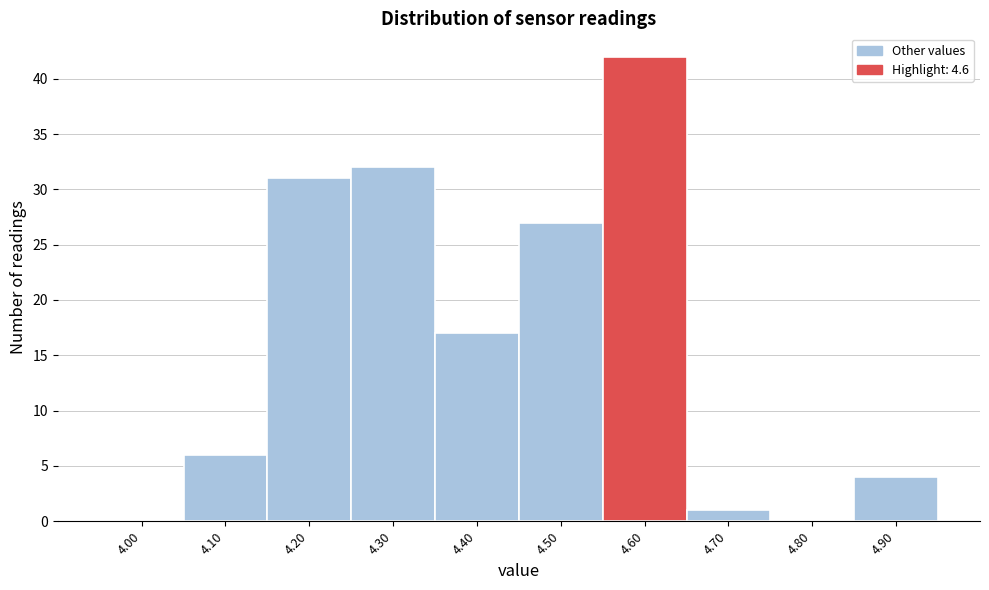

Which range on the x-axis has the tallest bar?

4.55 to 4.65